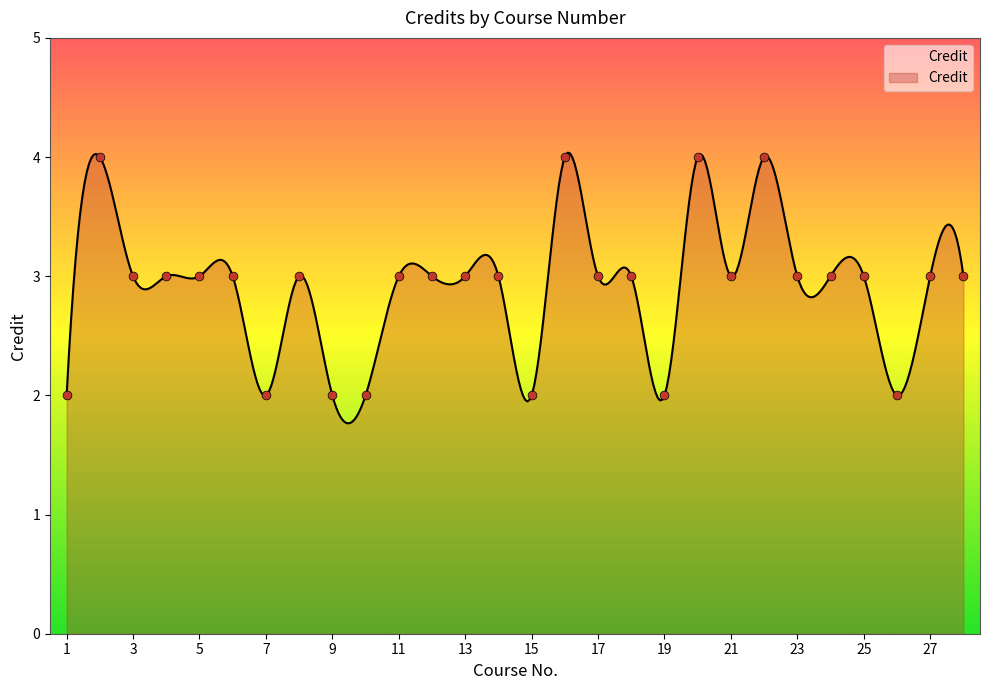

Between 7 and 24, which is larger?

24